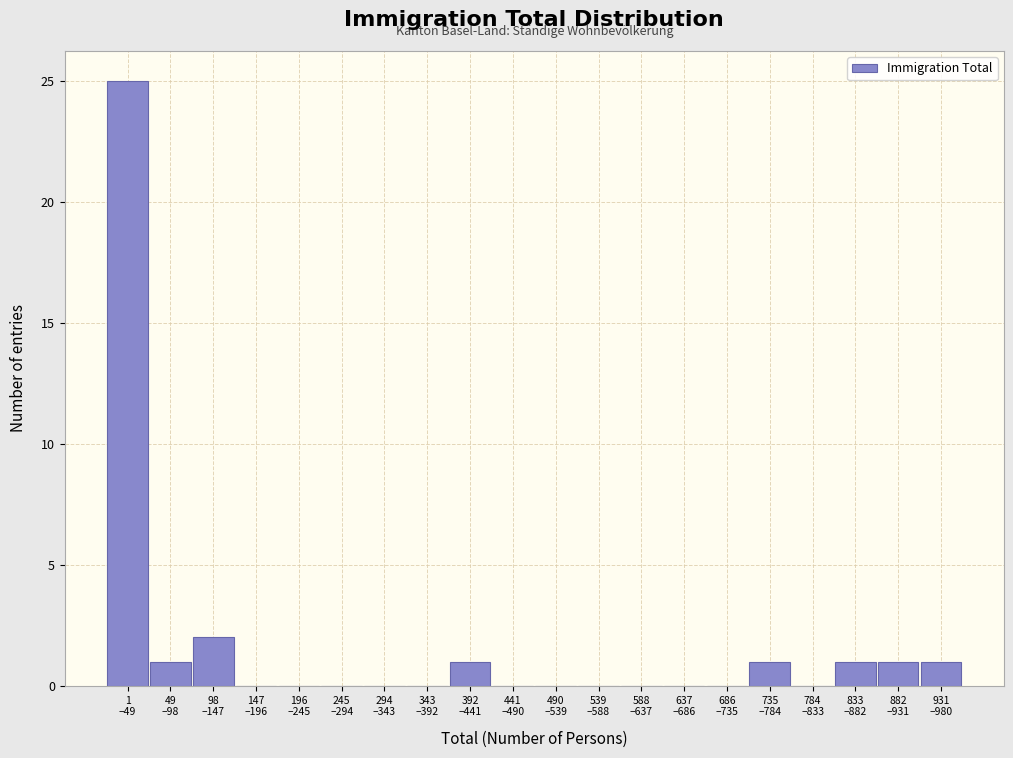

What is the maximum value shown in the chart?

25